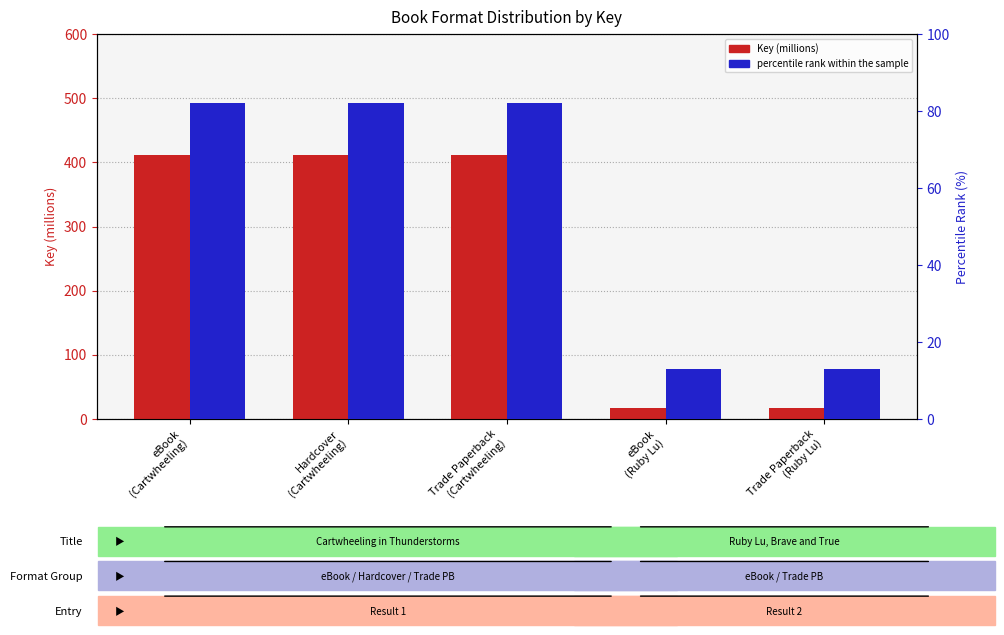

What is the difference between the percentile rank within the sample values at Trade Paperback
(Ruby Lu) and Trade Paperback
(Cartwheeling)?

69.0